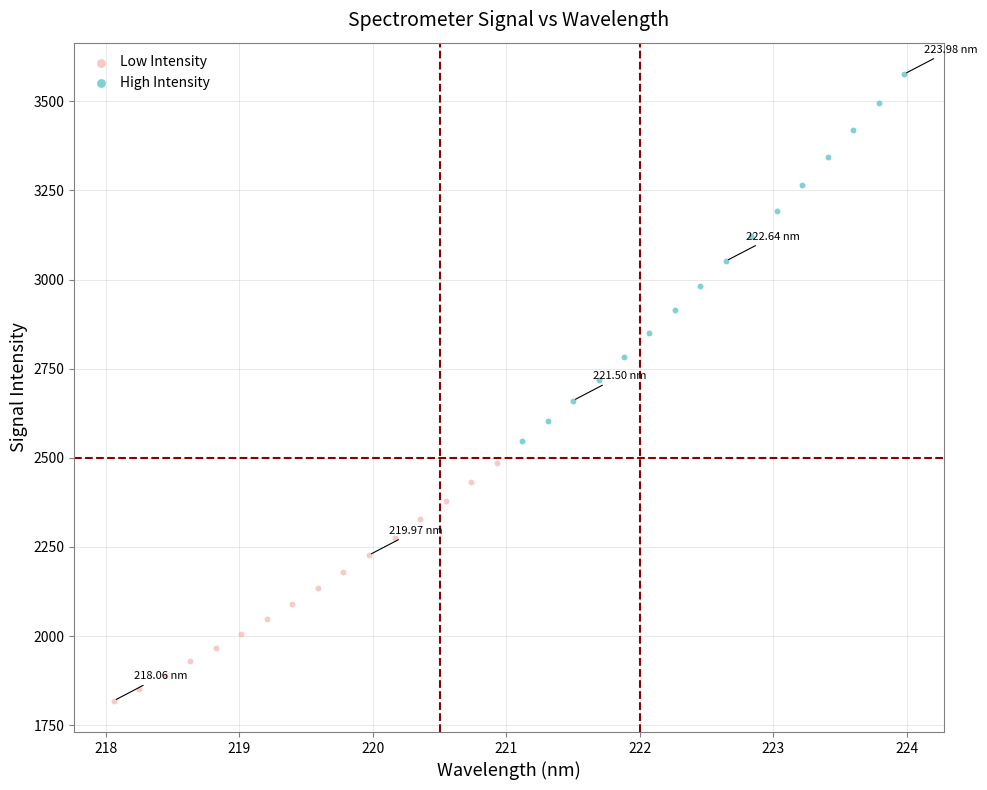

Which series contains the highest Y value?

High Intensity